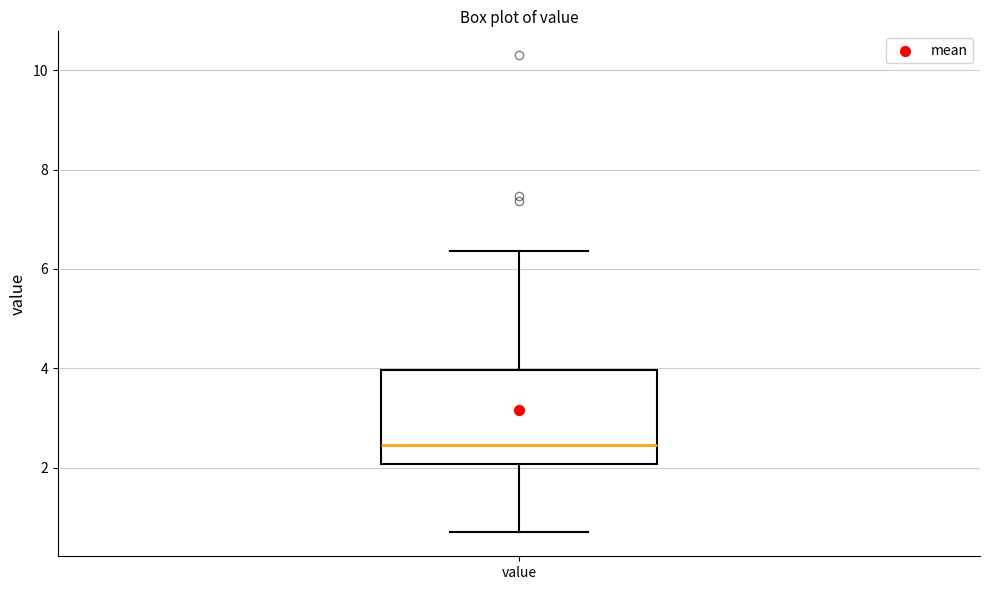

Read this box plot against the y-axis: the position of the median line, the range covered by the box, and the ends of both whiskers. The values are not printed on the chart, so give them approximately, as read against the axis.

median 2.4, box 2.0 to 4.0, whiskers 0.8 to 6.4